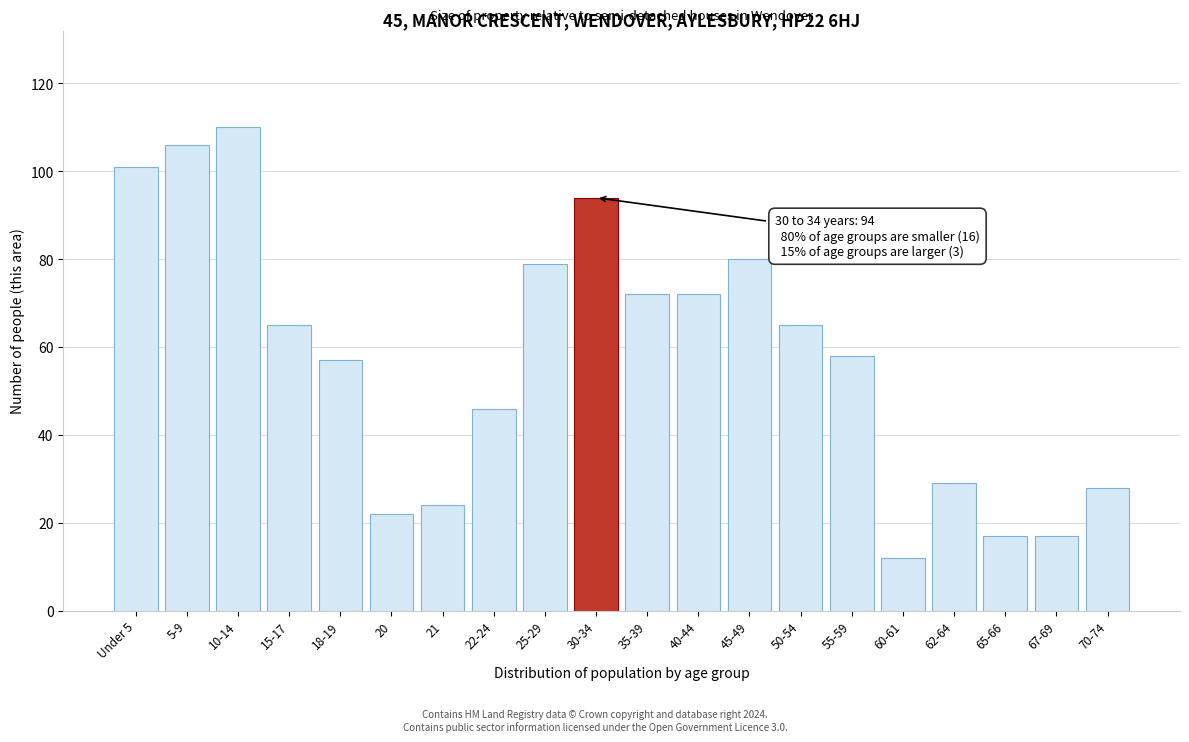

Reading right to left, transcribe all the data shown in this chart.

70-74=28	67-69=17	65-66=17	62-64=29	60-61=12	55-59=58	50-54=65	45-49=80	40-44=72	35-39=72	30-34=94	25-29=79	22-24=46	21=24	20=22	18-19=57	15-17=65	10-14=110	5-9=106	Under 5=101